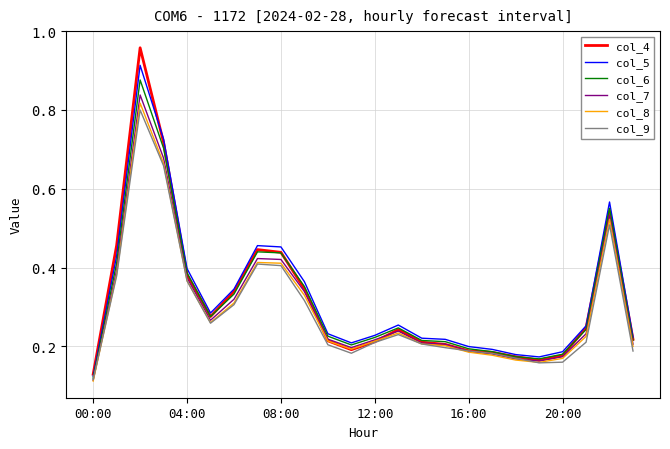

Which series has the largest total across all categories?

col_5